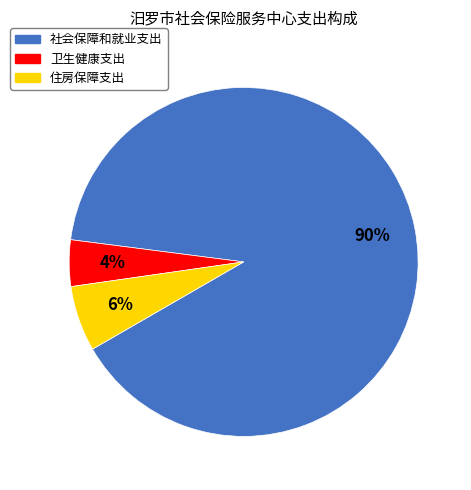

The 社会保障和就业支出 slice represents 90% of the pie. True or false?

True